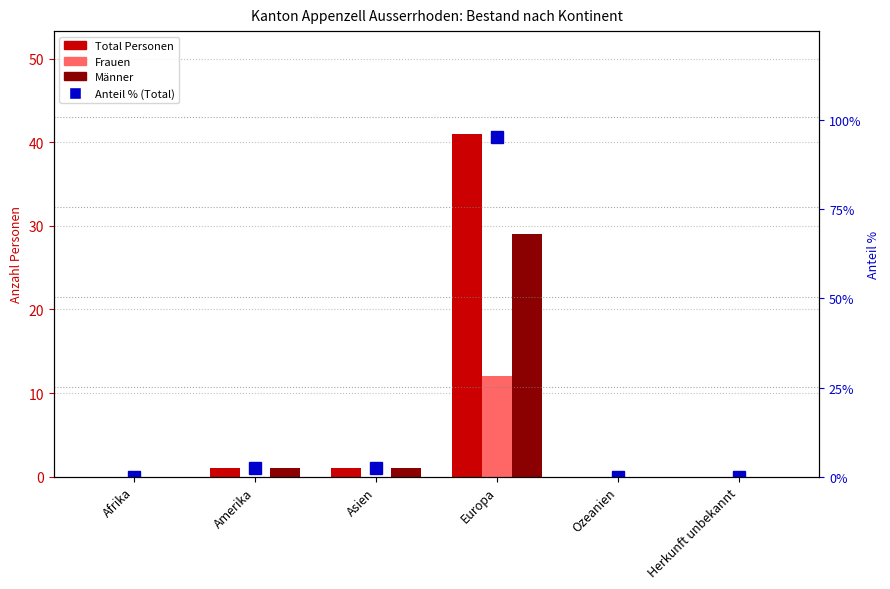

At how many categories does at least one series exceed 84?

1